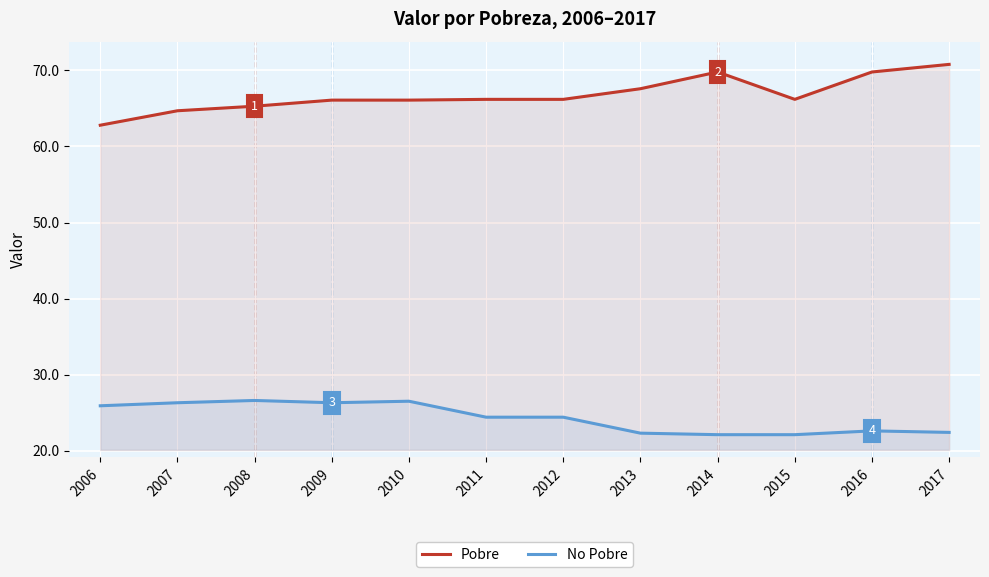

Reading right to left, list all the values displayed in this chart.

Pobre: 70.8	69.8	66.2	69.8	67.6	66.2	66.2	66.1	66.1	65.3	64.7	62.8
No Pobre: 22.4	22.6	22.1	22.1	22.3	24.4	24.4	26.5	26.3	26.6	26.3	25.9